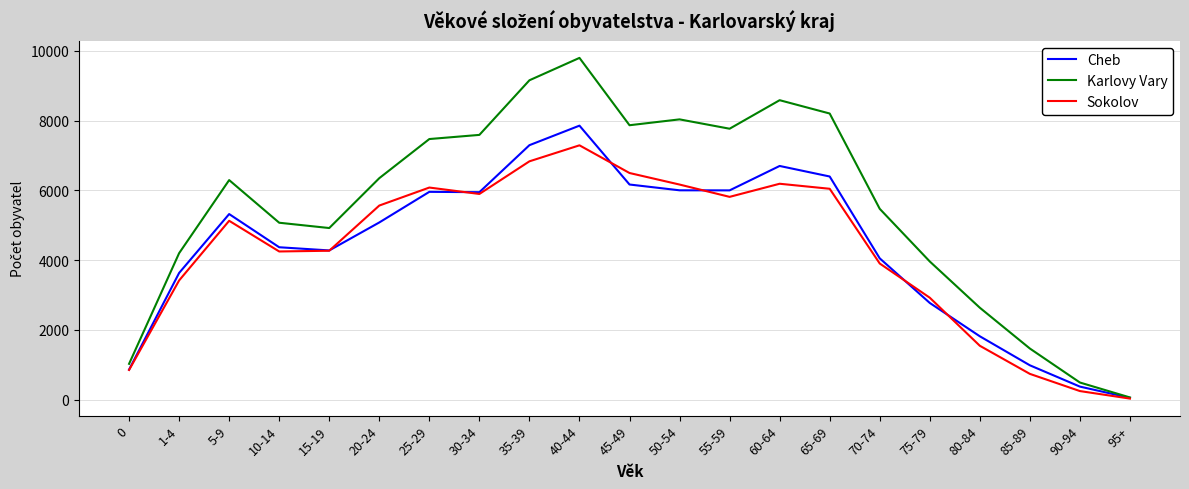

Which category has the lowest value across all series?

95+